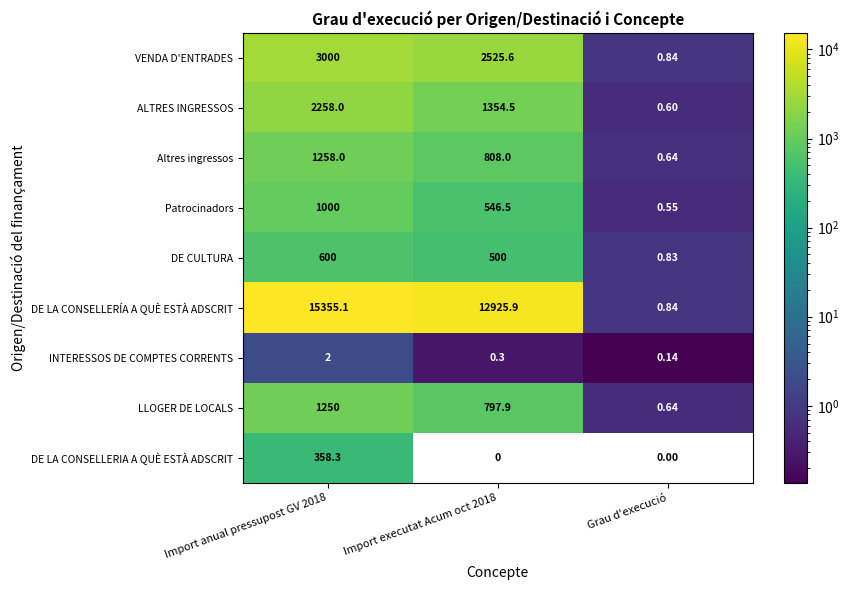

Which series has the largest total across all categories?

DE LA CONSELLERÍA A QUÈ ESTÀ ADSCRIT